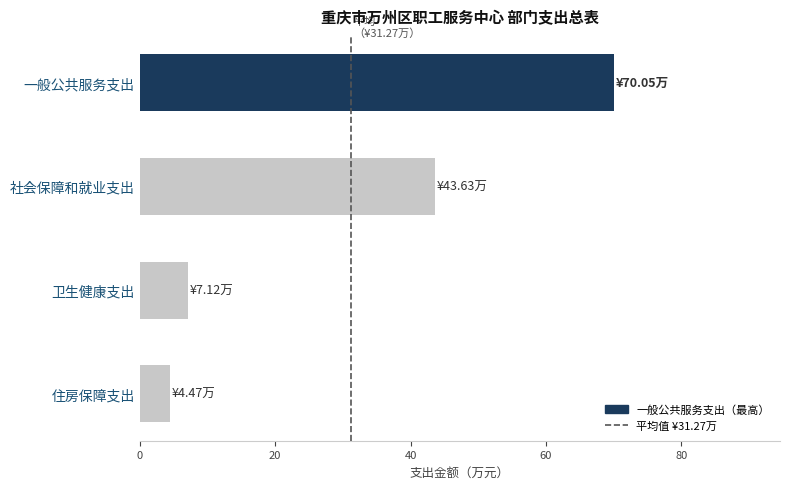

What is the value of the 3rd bar from the top?

7.1